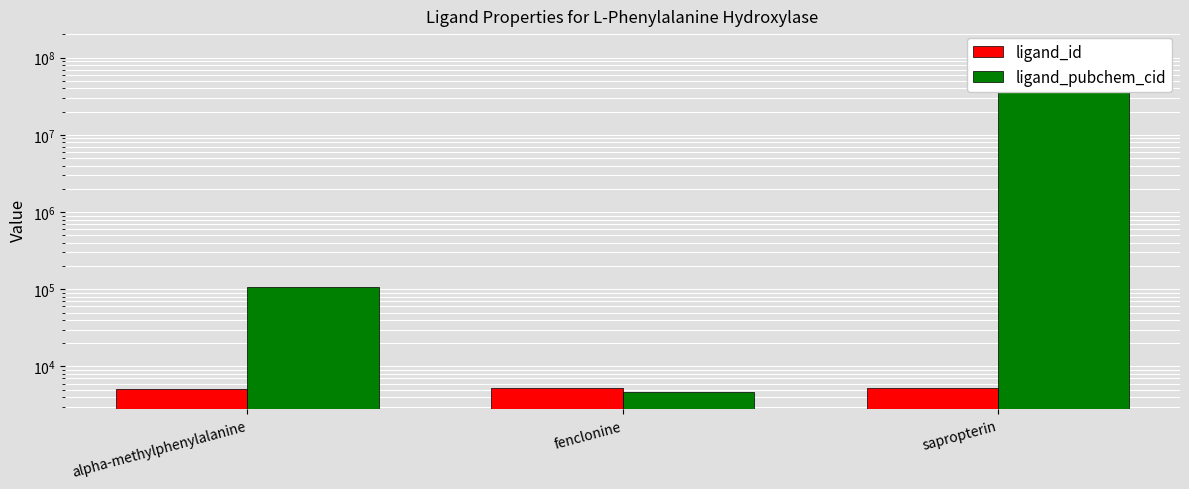

True or false: ligand_id has a value of 3520 at alpha-methylphenylalanine.

False